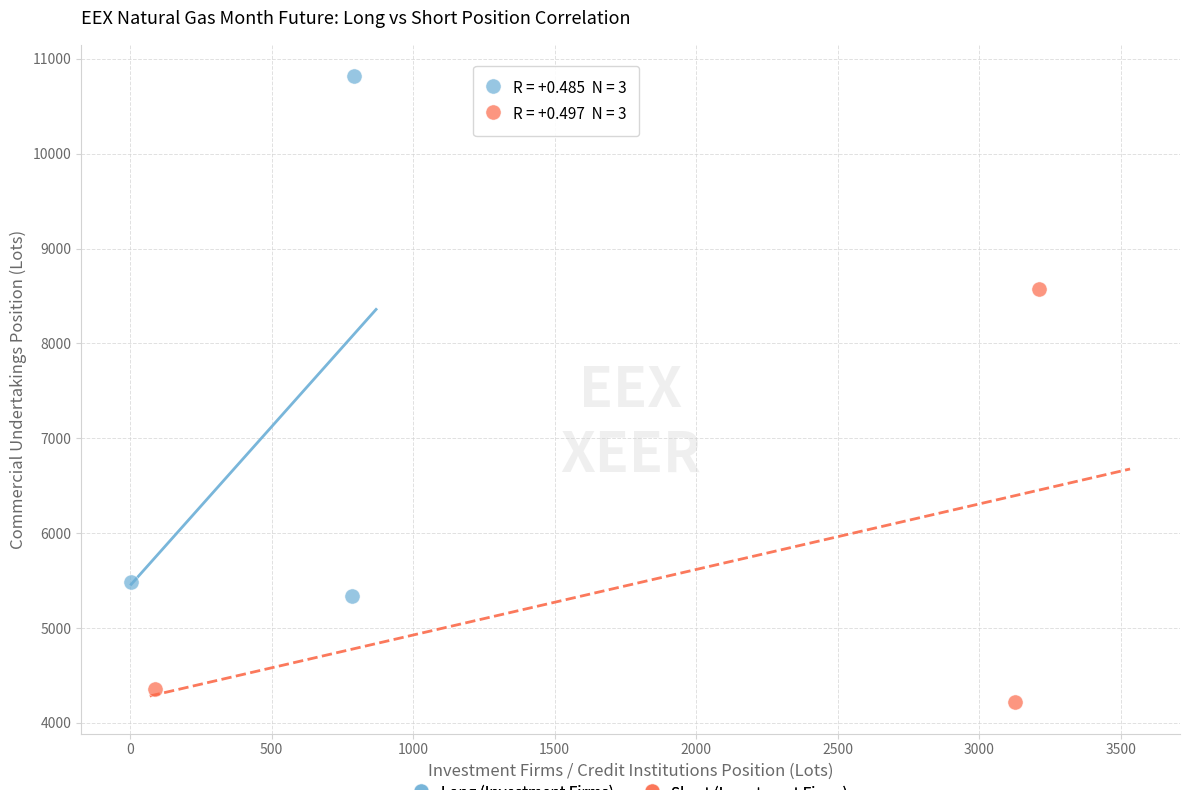

Which series contains the lowest Y value?

Short (Investment Firms)